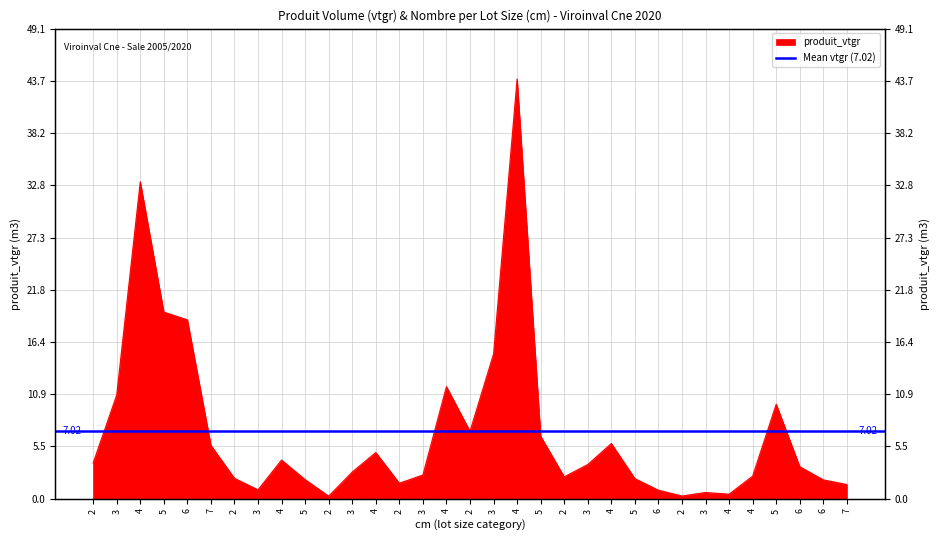

Which has a higher value, 4 or 3?

3